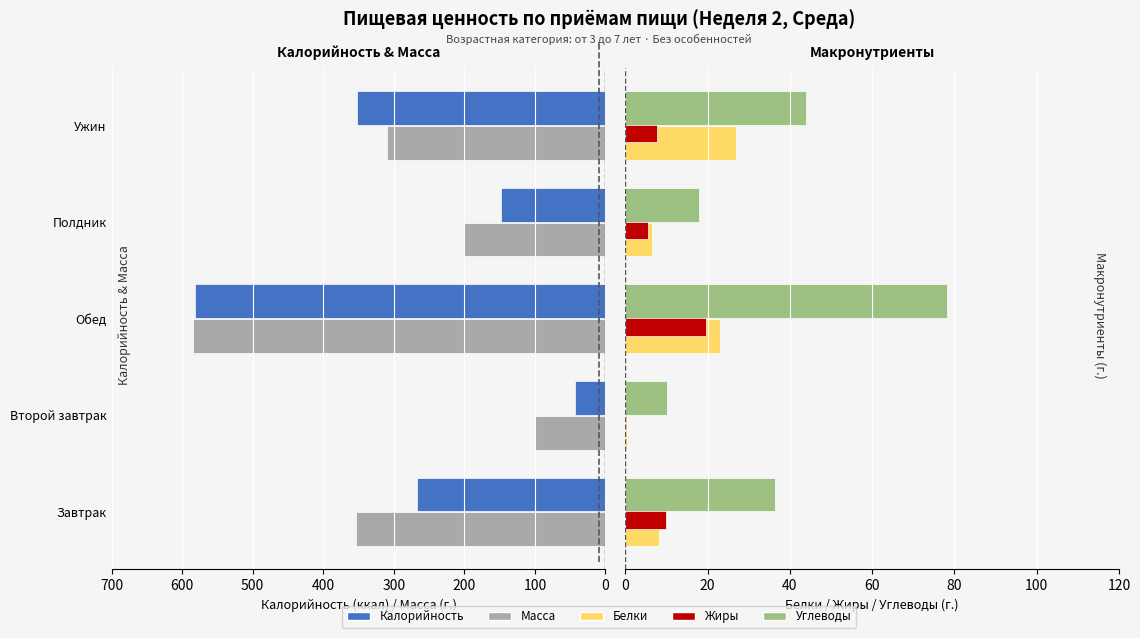

What is the lowest value of the Углеводы series?

10.1